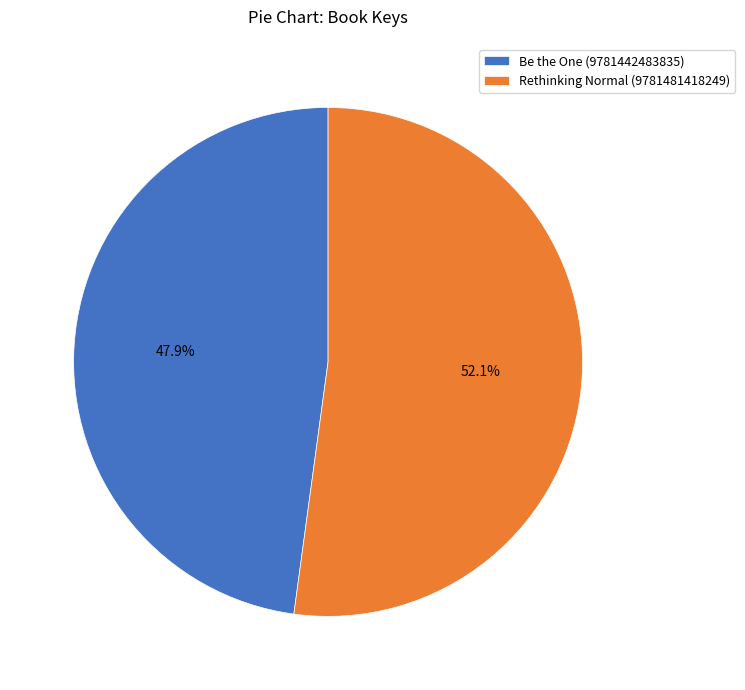

Do Be the One (9781442483835) and Rethinking Normal (9781481418249) together represent more than half of the pie?

Yes